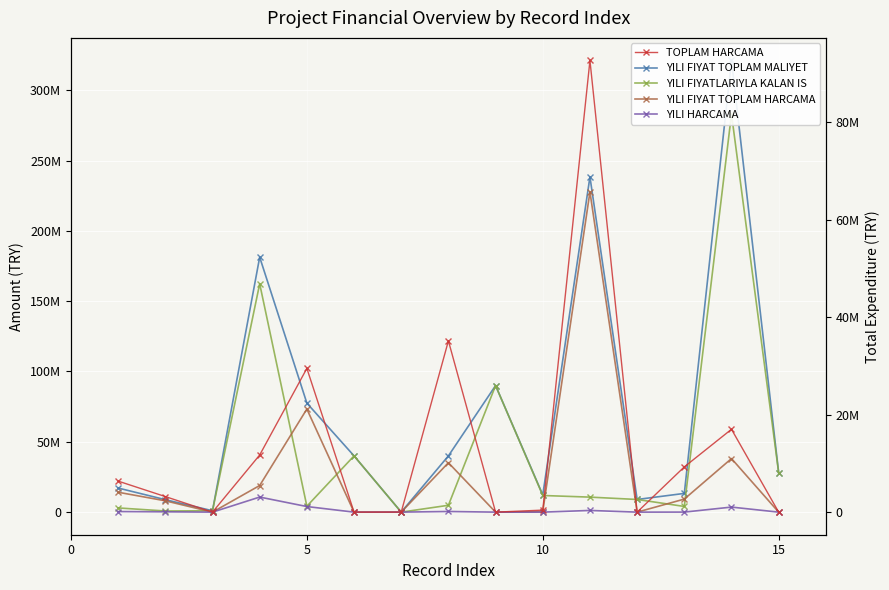

Which series has the widest spread of values?

YILI FIYAT TOPLAM MALIYET